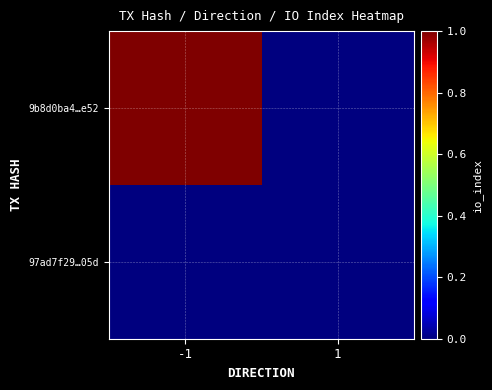

Which category has the highest value across all series?

-1